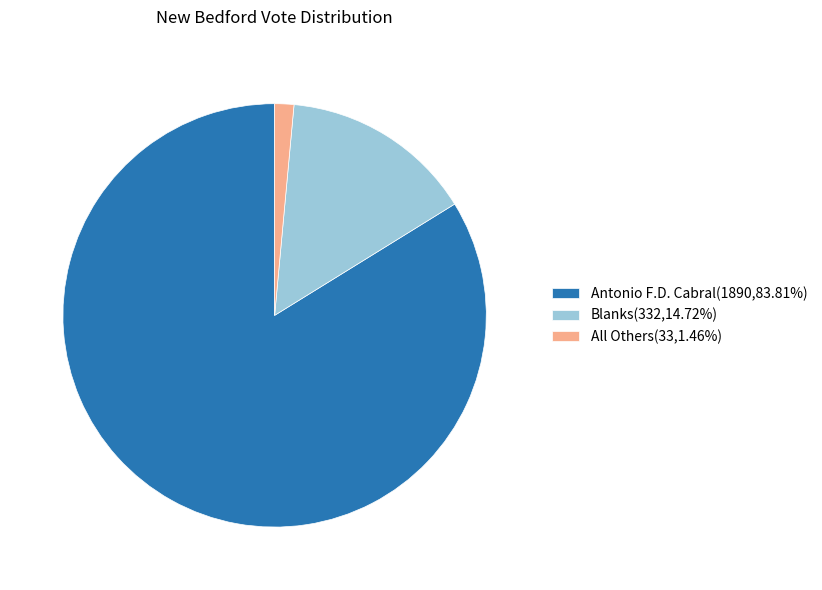

The Blanks slice represents 6% of the pie. True or false?

False